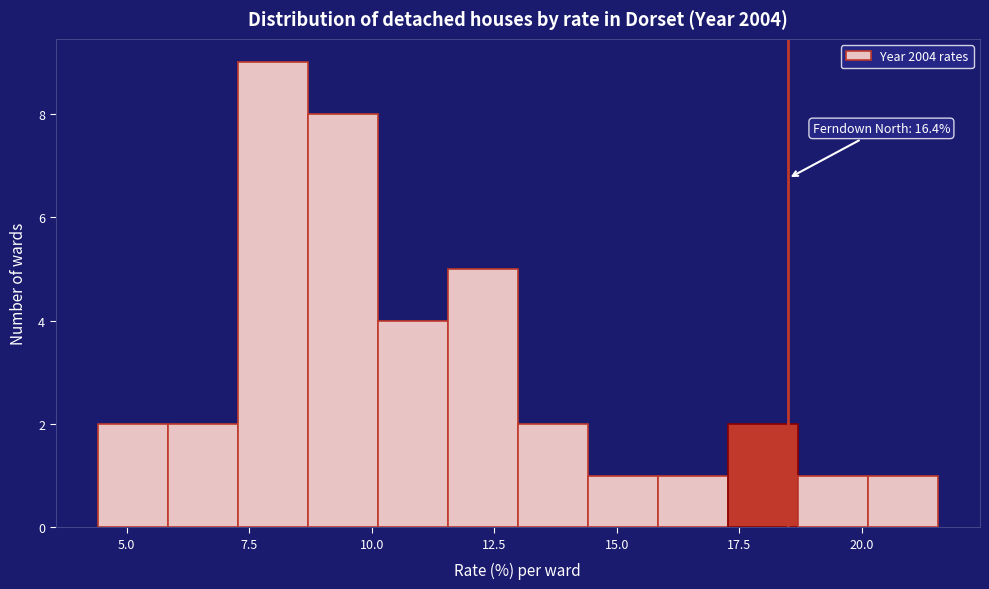

Around what value on the x-axis is the tallest bar? Give the approximate position of its centre, as read against the axis.

8.0